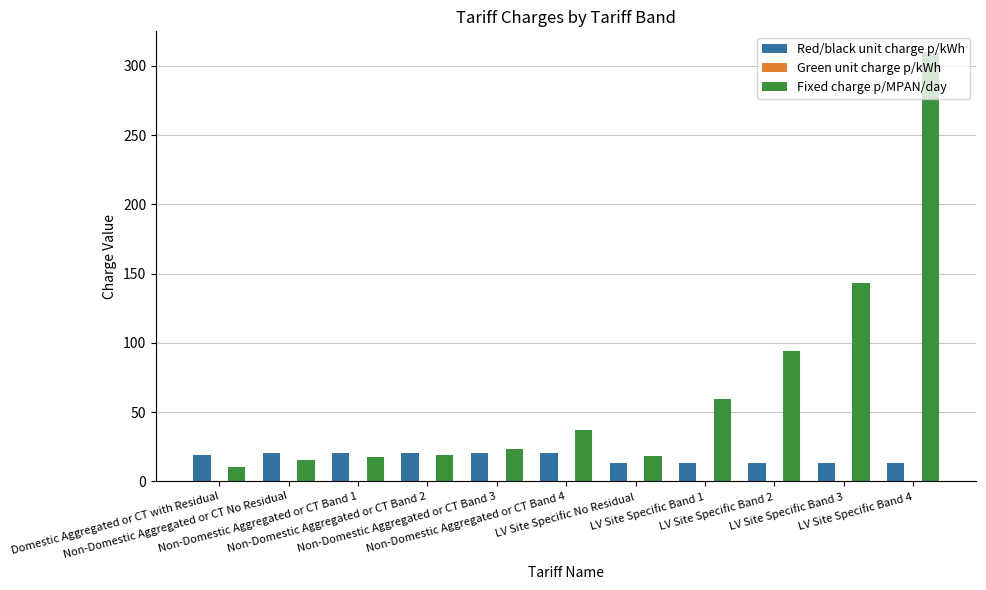

What is the spread (max minus min) of values at LV Site Specific No Residual?

18.3